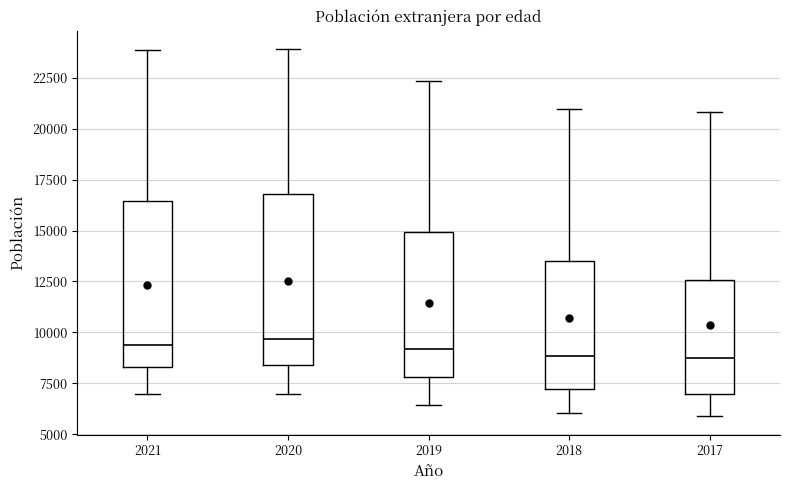

Reading left to right, transcribe this box plot: for each box, give where its median line is, the range the box spans, and where its two whiskers end, as read against the y-axis. The values are not printed on the chart, so give them approximately, as read against the axis.

2021: median 9500, box 8500 to 16500, whiskers 7000 to 24000
2020: median 9500, box 8500 to 17000, whiskers 7000 to 24000
2019: median 9000, box 8000 to 15000, whiskers 6500 to 22500
2018: median 9000, box 7000 to 13500, whiskers 6000 to 21000
2017: median 8500, box 7000 to 12500, whiskers 6000 to 21000